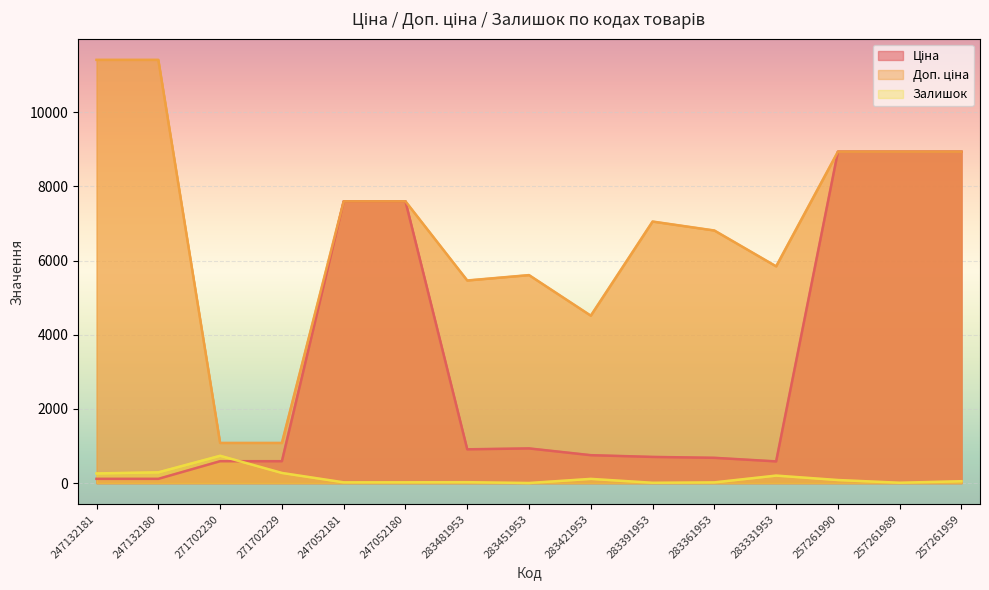

How many values in the Ціна series are below 752?

7